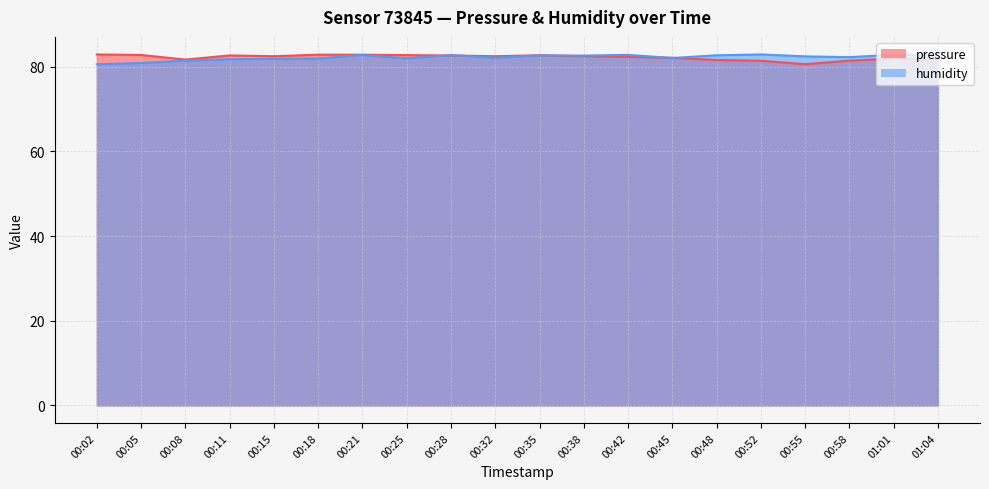

True or false: humidity and pressure intersect in this chart.

True